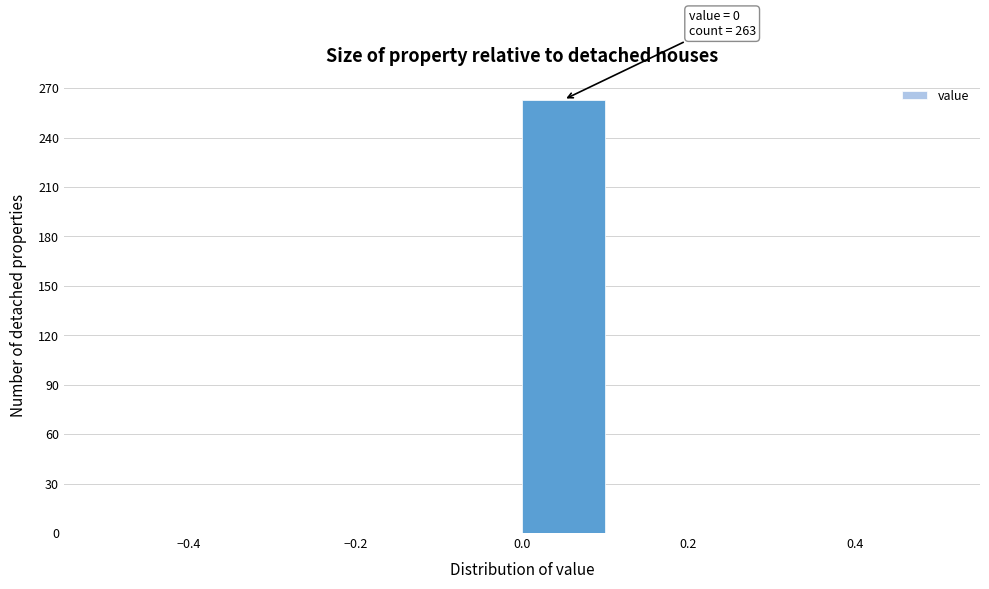

Over which range of the x-axis is the bar tallest?

0.0 to 0.1